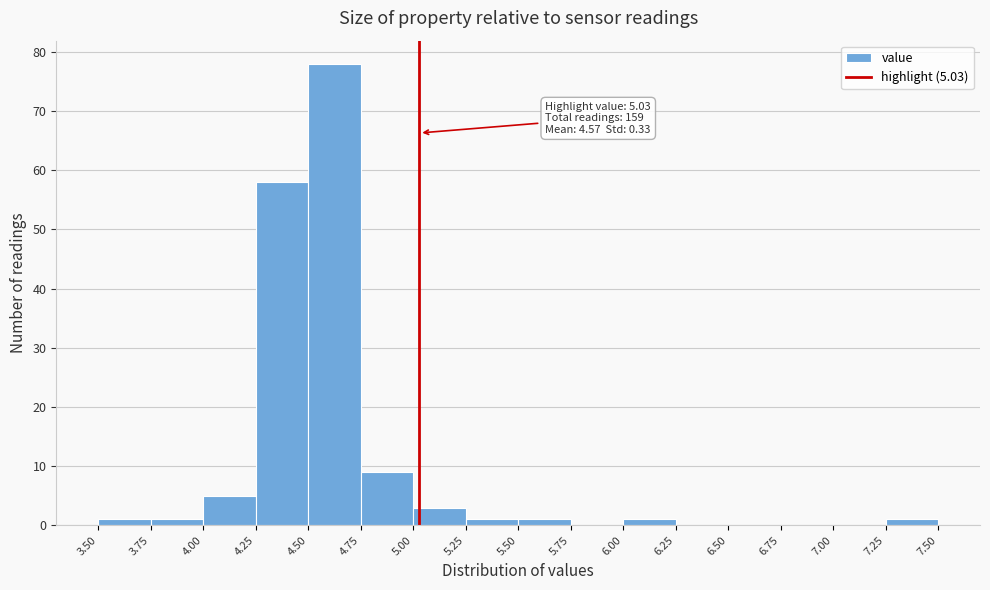

Which range on the x-axis has the tallest bar?

4.50 to 4.75